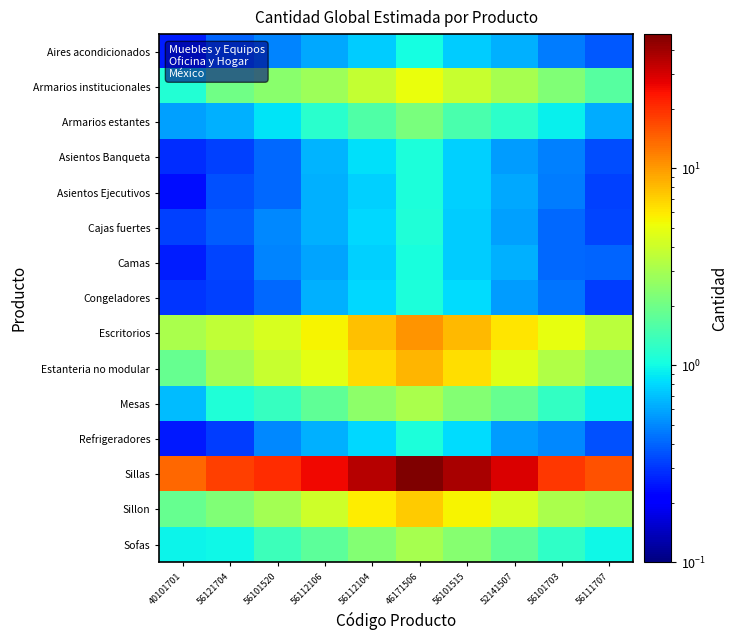

Between 40101701 and 56121704, which series saw the biggest shift?

Sillas